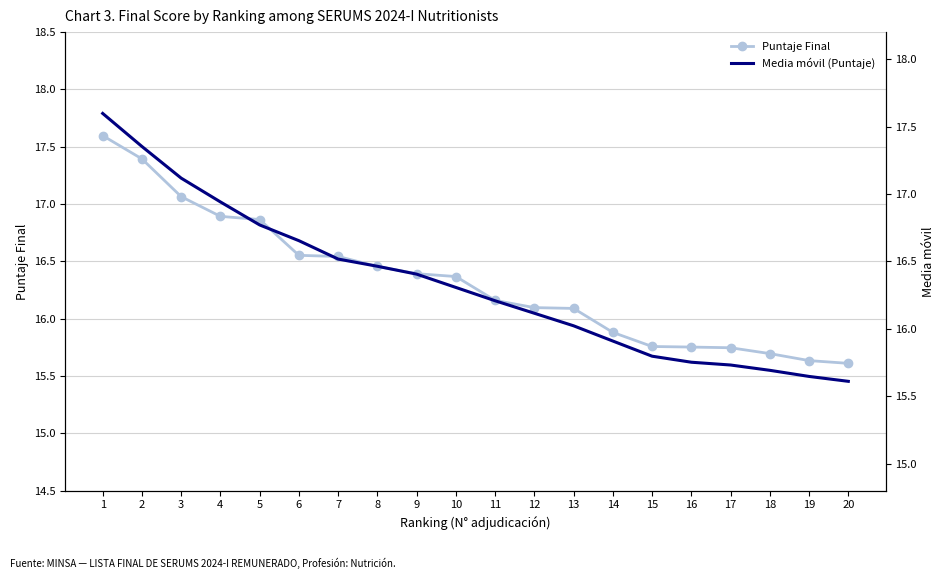

Reading left to right, extract all data points from this chart.

Puntaje Final: 17.6	17.4	17.1	16.9	16.9	16.6	16.5	16.5	16.4	16.4	16.2	16.1	16.1	15.9	15.8	15.8	15.7	15.7	15.6	15.6
Media móvil (Puntaje): 17.6	17.4	17.1	16.9	16.8	16.7	16.5	16.5	16.4	16.3	16.2	16.1	16.0	15.9	15.8	15.8	15.7	15.7	15.6	15.6